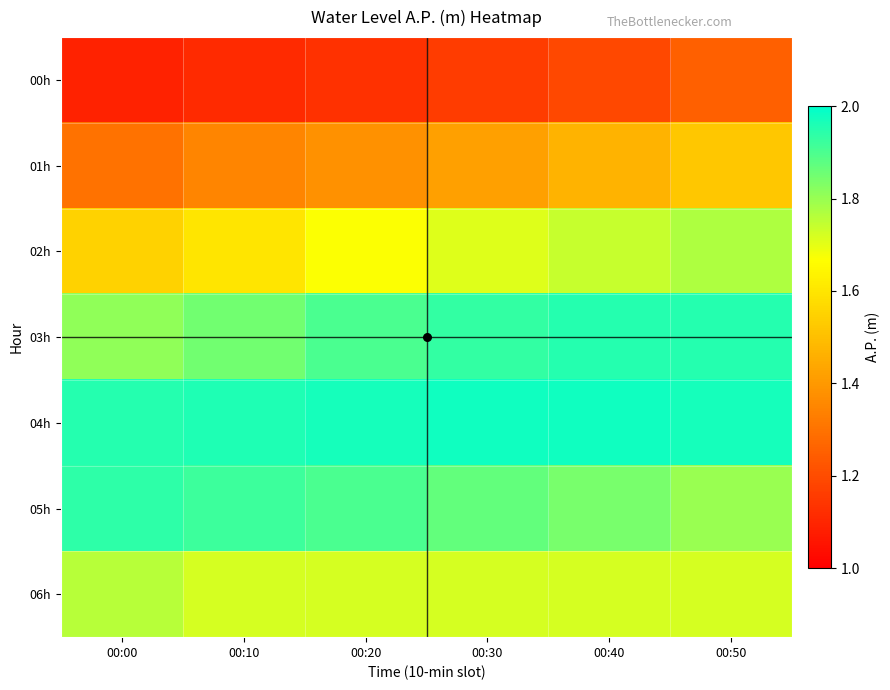

Which series has the largest range (max minus min)?

01h